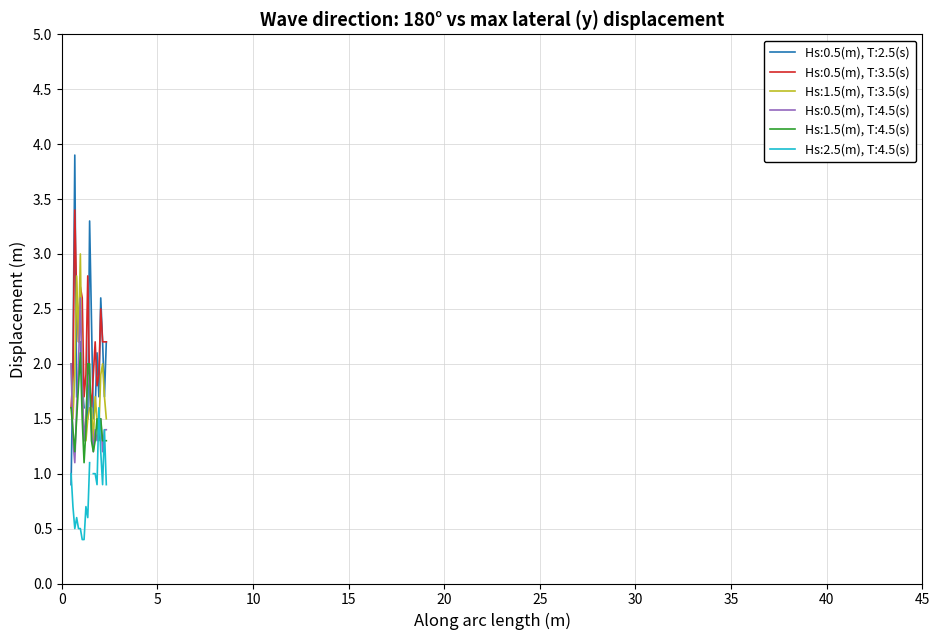

Which category has the lowest value across all series?

0.676